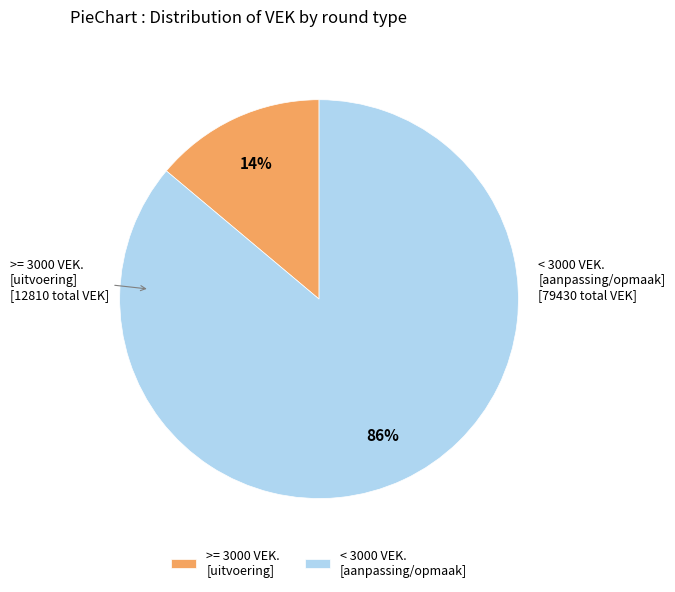

Is it true that < 3000 VEK. [aanpassing/opmaak] is 71% of the pie?

False